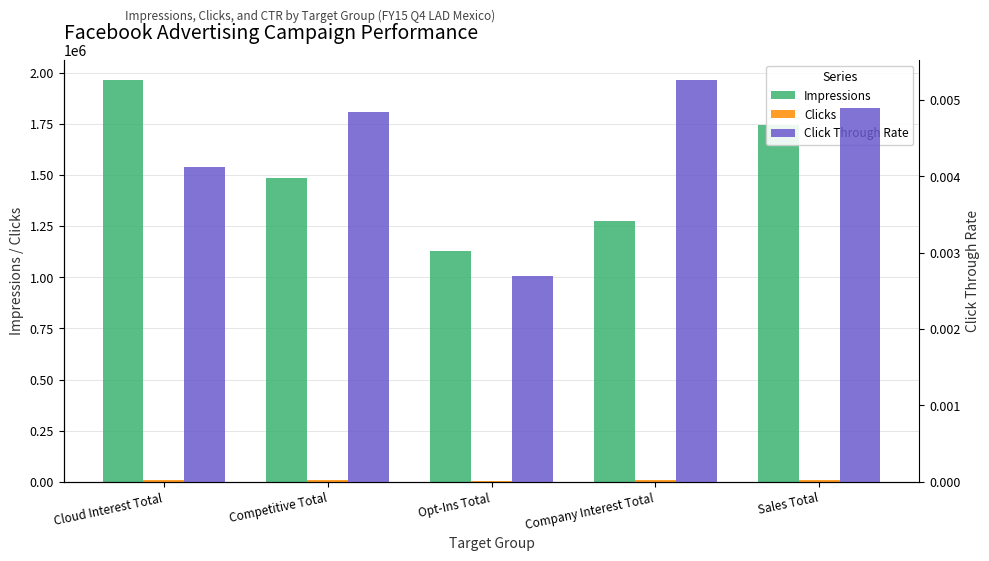

How many Impressions values are between 1272817 and 1743587?

3